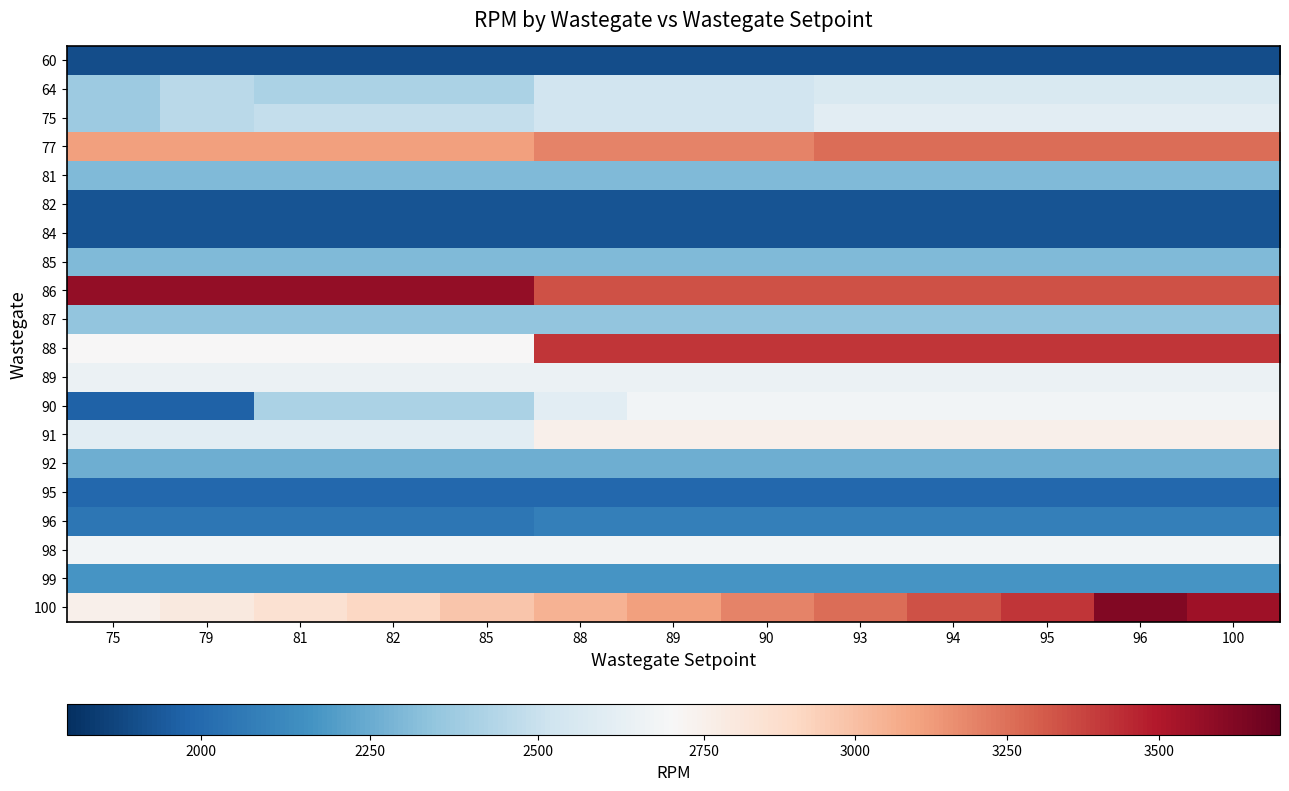

List the series in order of their peak value, lowest first.

60, 82, 84, 95, 96, 99, 92, 81, 85, 87, 64, 75, 89, 90, 98, 91, 77, 88, 86, 100